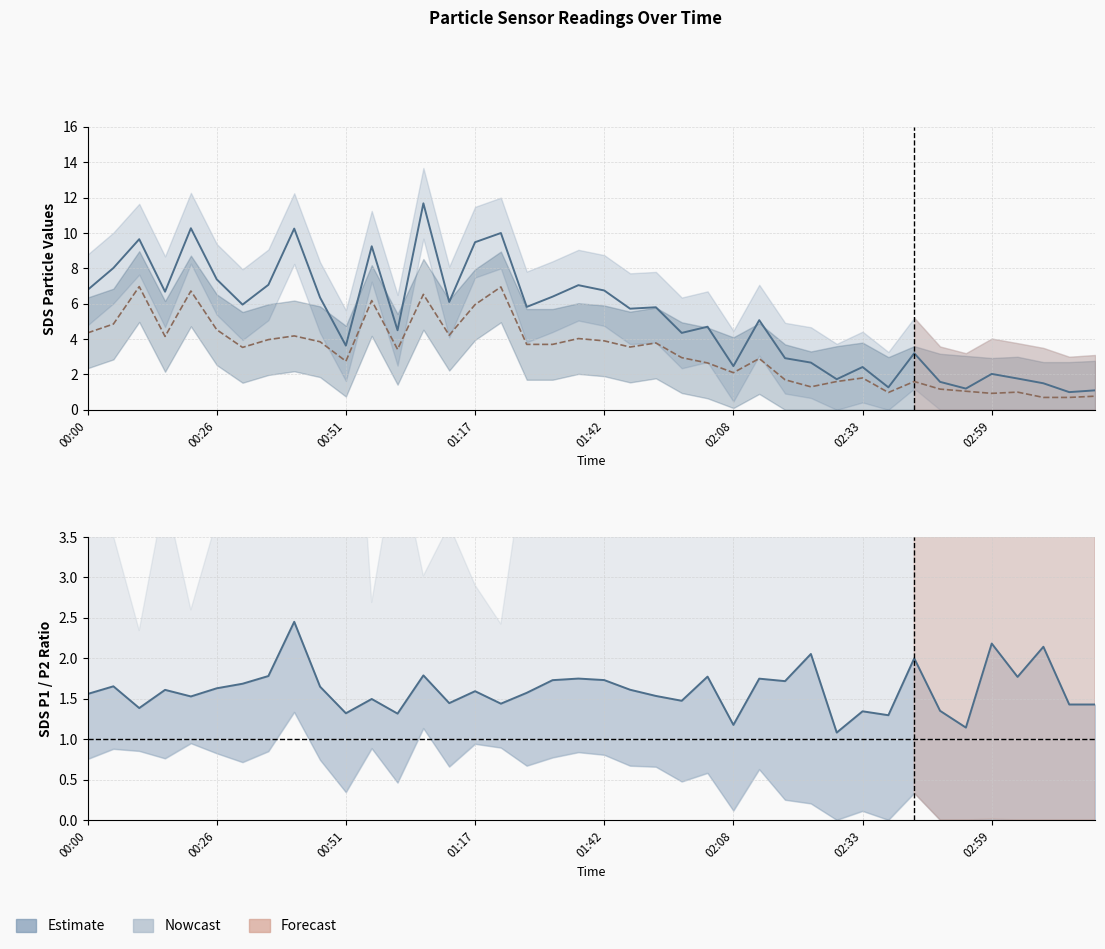

Between 36 and 20, which is larger?

20